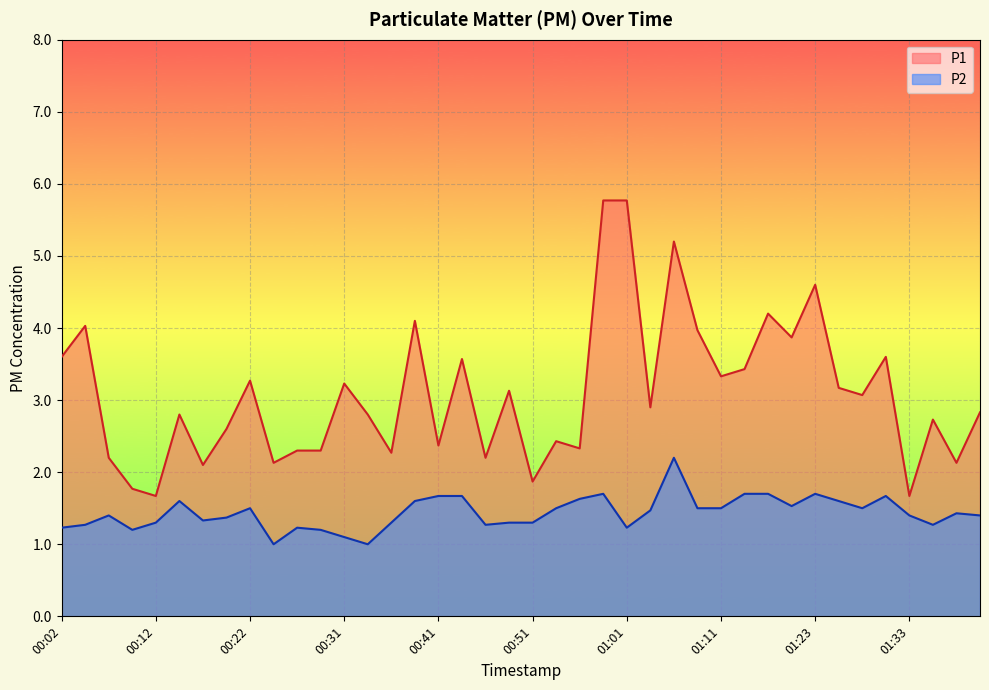

Between 01:23 and 01:26, which series saw the biggest shift?

P1